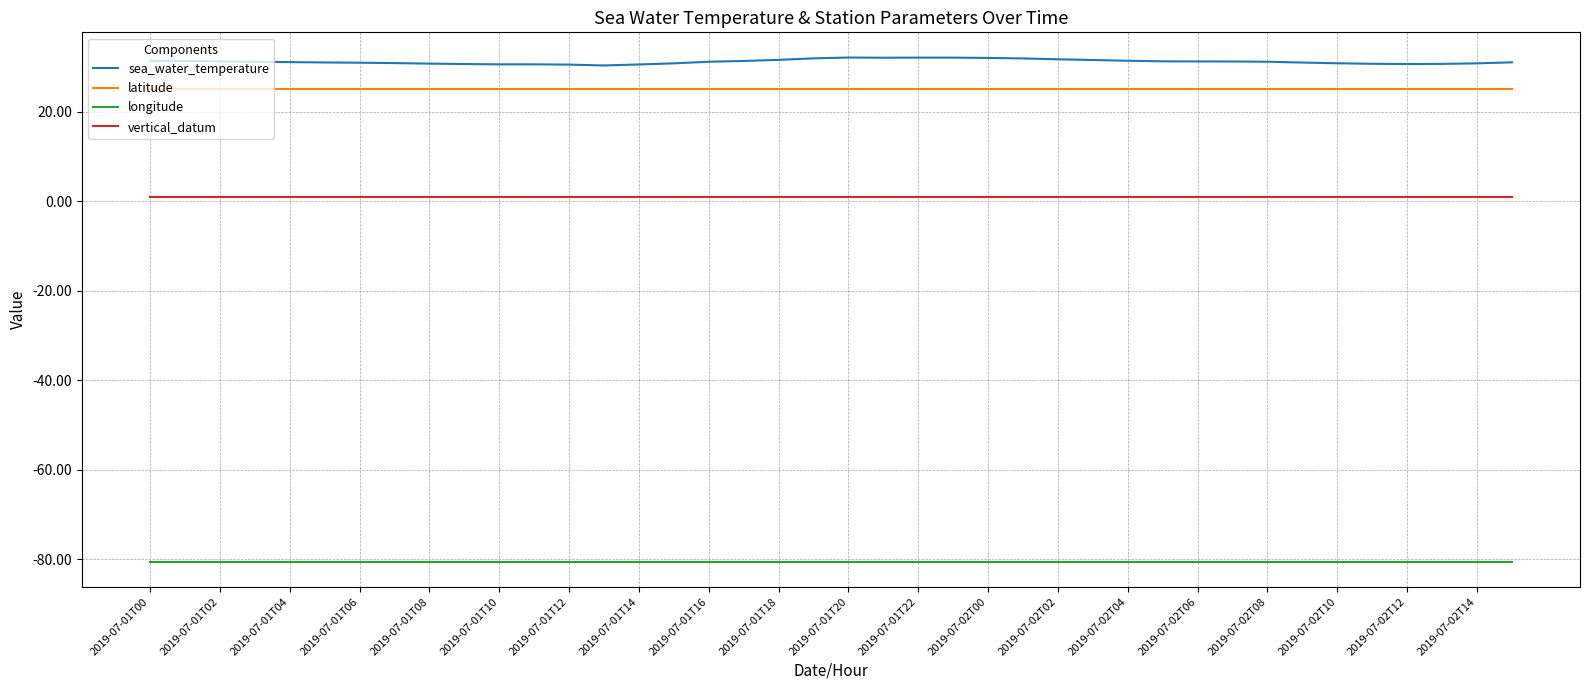

True or false: longitude and latitude cross at least once.

False